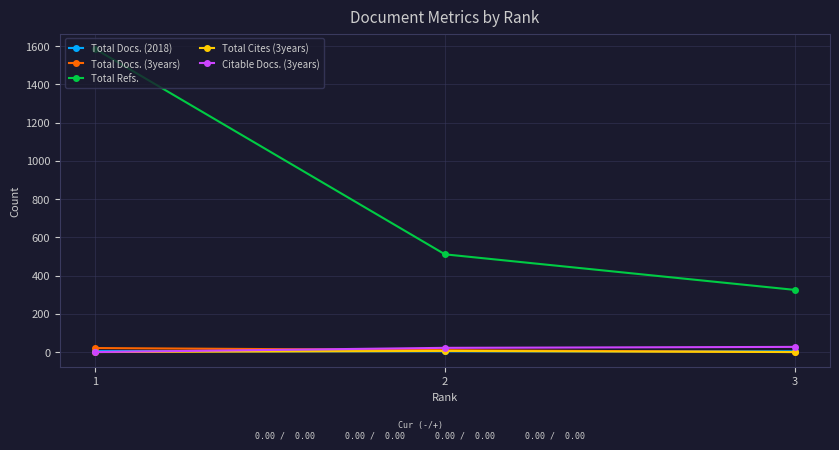

How many Total Docs. (2018) values are between 4 and 5?

3